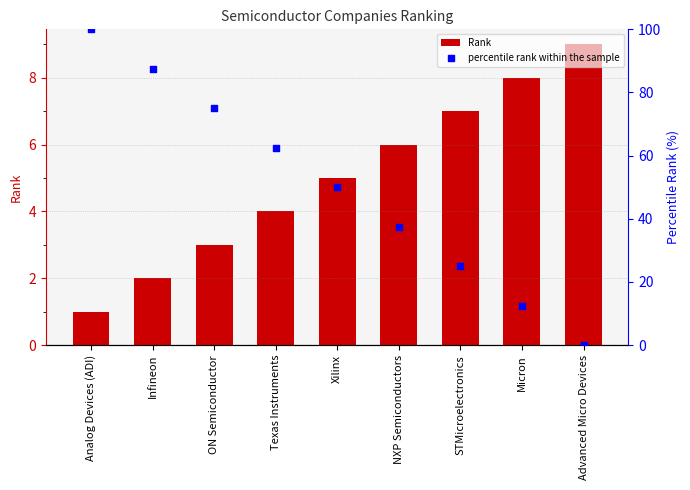

At which category is the sum across all series the highest?

Analog Devices (ADI)